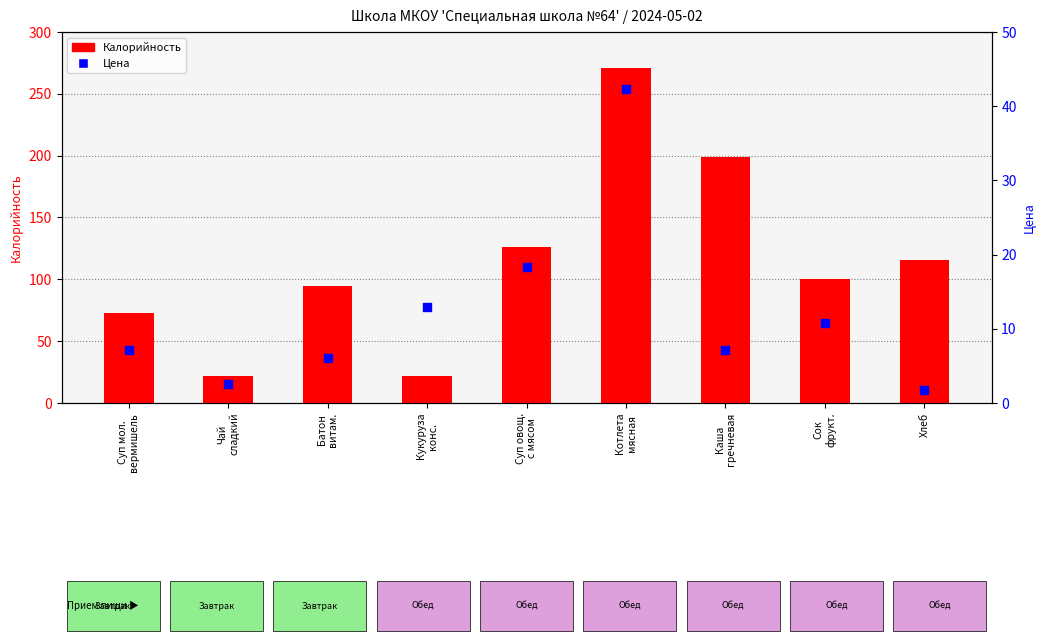

At which category is the sum across all series the highest?

Котлета
мясная